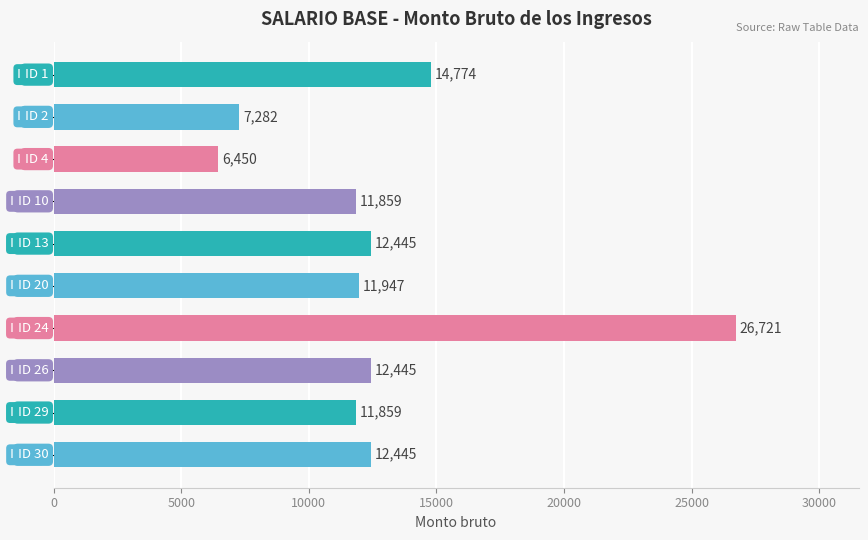

What is the average value?

12823